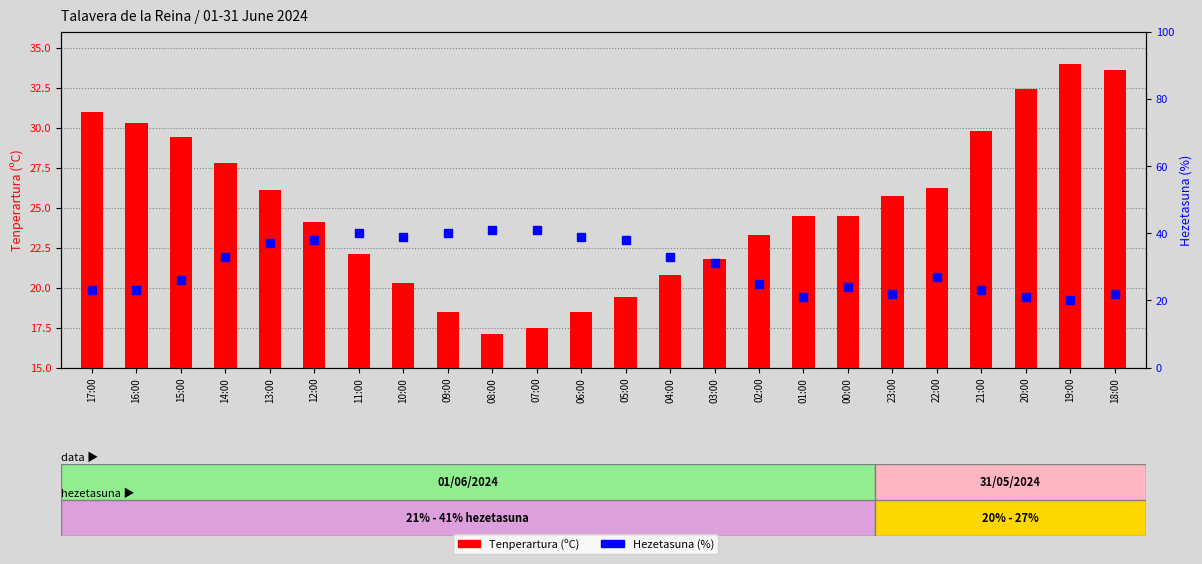

Read the Tenperartura (ºC) value at 19:00.

34.0